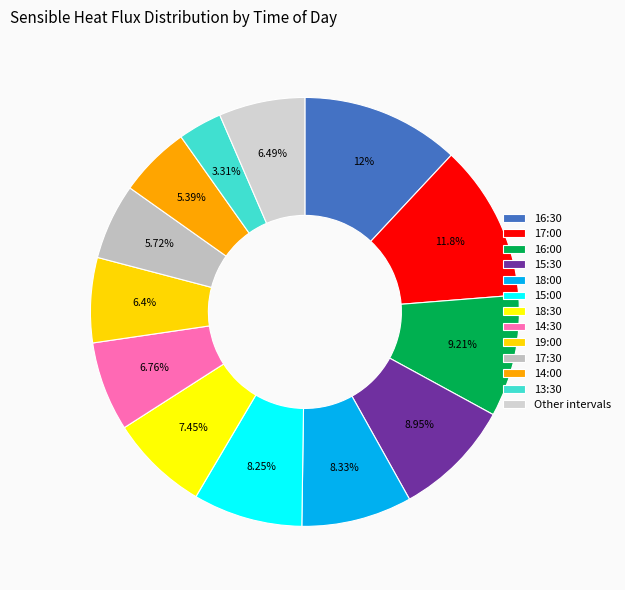

Count the number of slices in the pie.

13